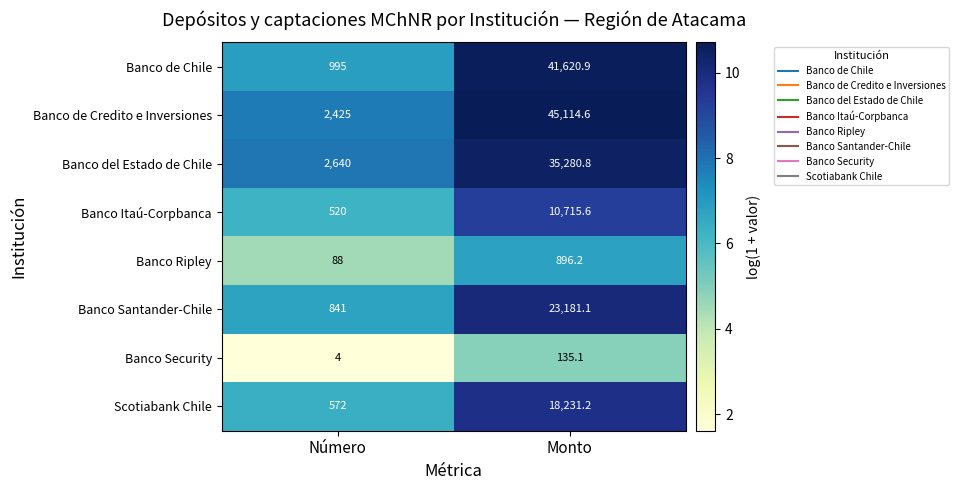

What is the difference between the Scotiabank Chile values at Número and Monto?

17659.2